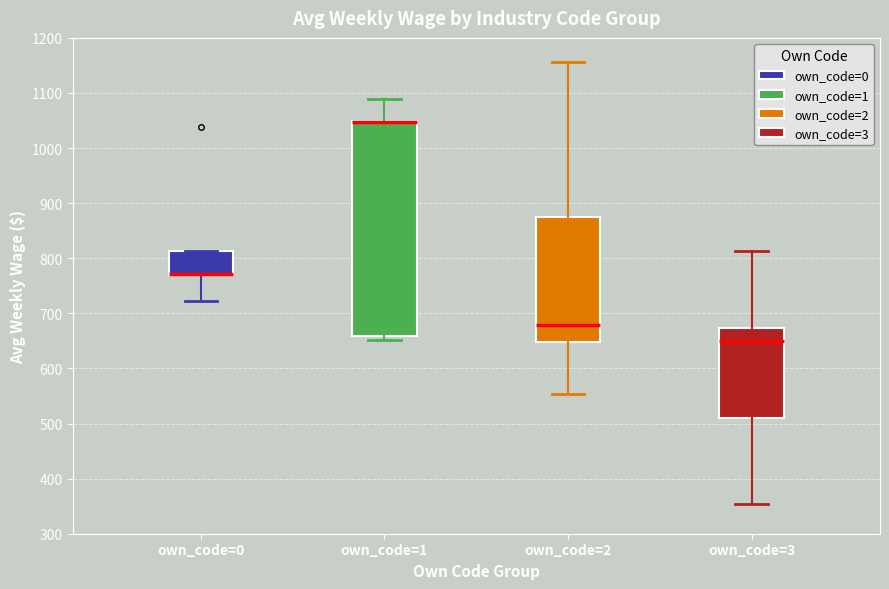

Reading left to right, read every box against the y-axis: the position of its median line, the range the box covers, and the ends of its whiskers. The values are not printed on the chart, so give them approximately, as read against the axis.

own_code=0: median 770 (drawn on the box's lower edge), box 770 to 810, whiskers 720 to 810
own_code=1: median 1050 (drawn on the box's upper edge), box 660 to 1050, whiskers 650 to 1090
own_code=2: median 680, box 650 to 870, whiskers 550 to 1160
own_code=3: median 650, box 510 to 670, whiskers 350 to 810